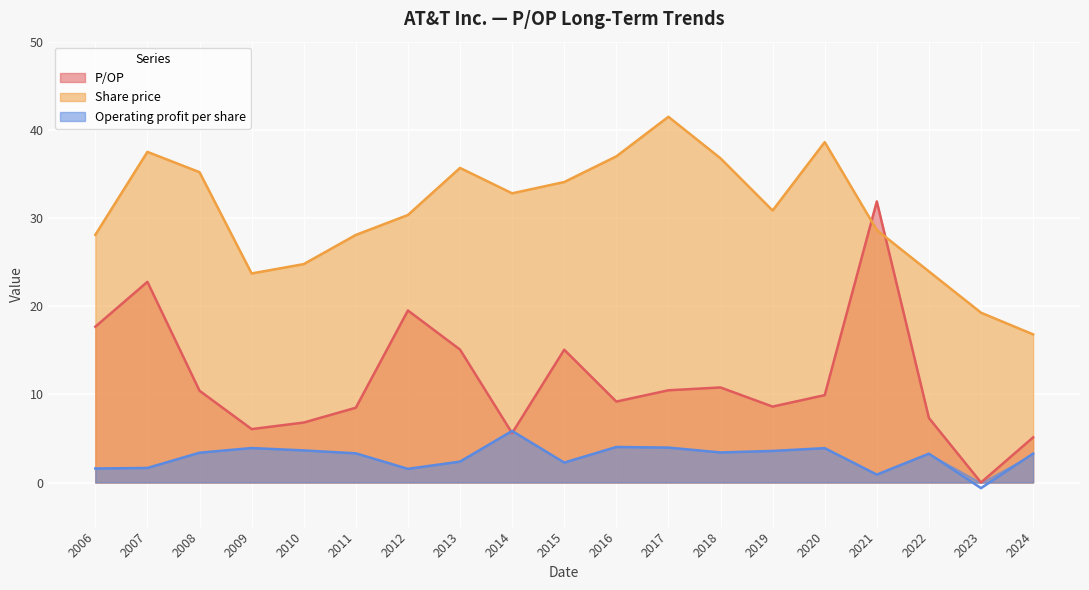

List the labels in order of P/OP value, largest first.

2021, 2007, 2012, 2006, 2013, 2015, 2018, 2017, 2008, 2020, 2016, 2019, 2011, 2022, 2010, 2009, 2014, 2024, 2023